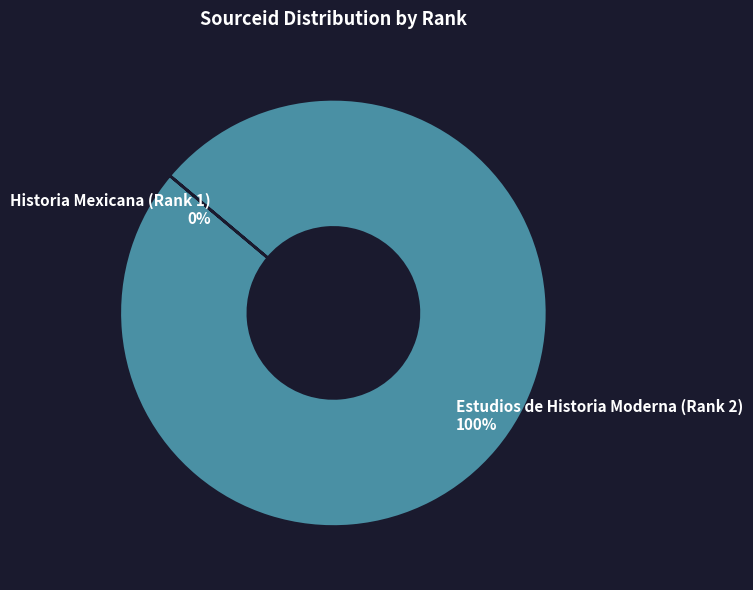

To the nearest percent, what is the average slice percentage?

50%